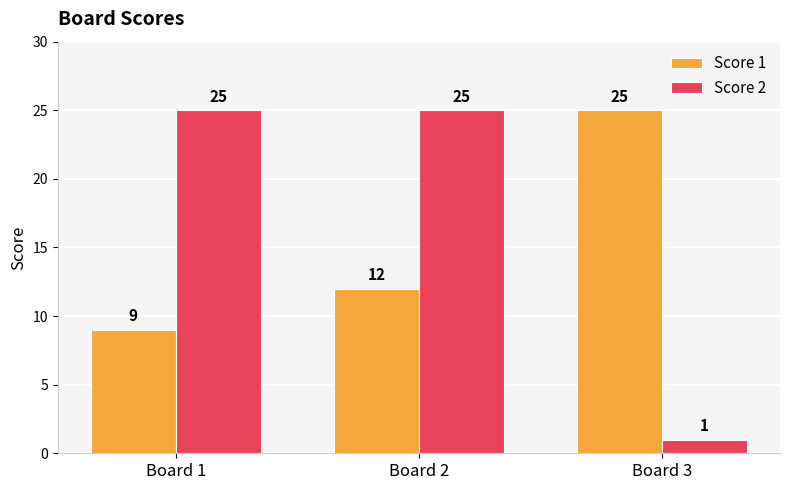

Which series has the widest spread of values?

Score 2